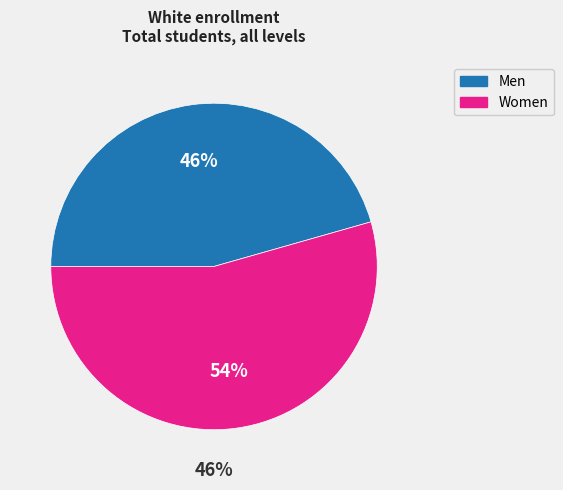

The Women slice represents 68% of the pie. True or false?

False